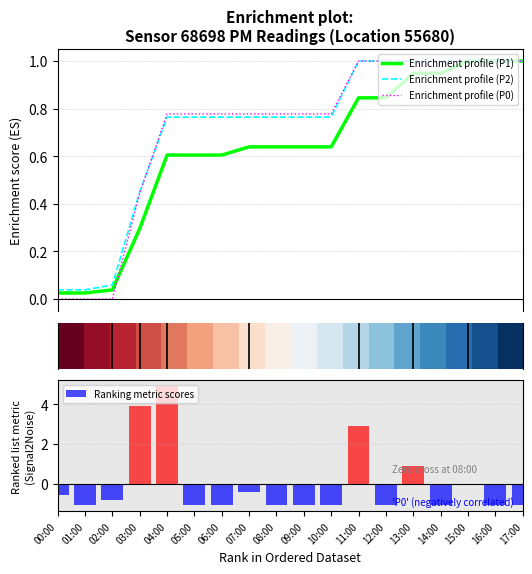

Which series has the largest total across all categories?

Enrichment profile (P2)